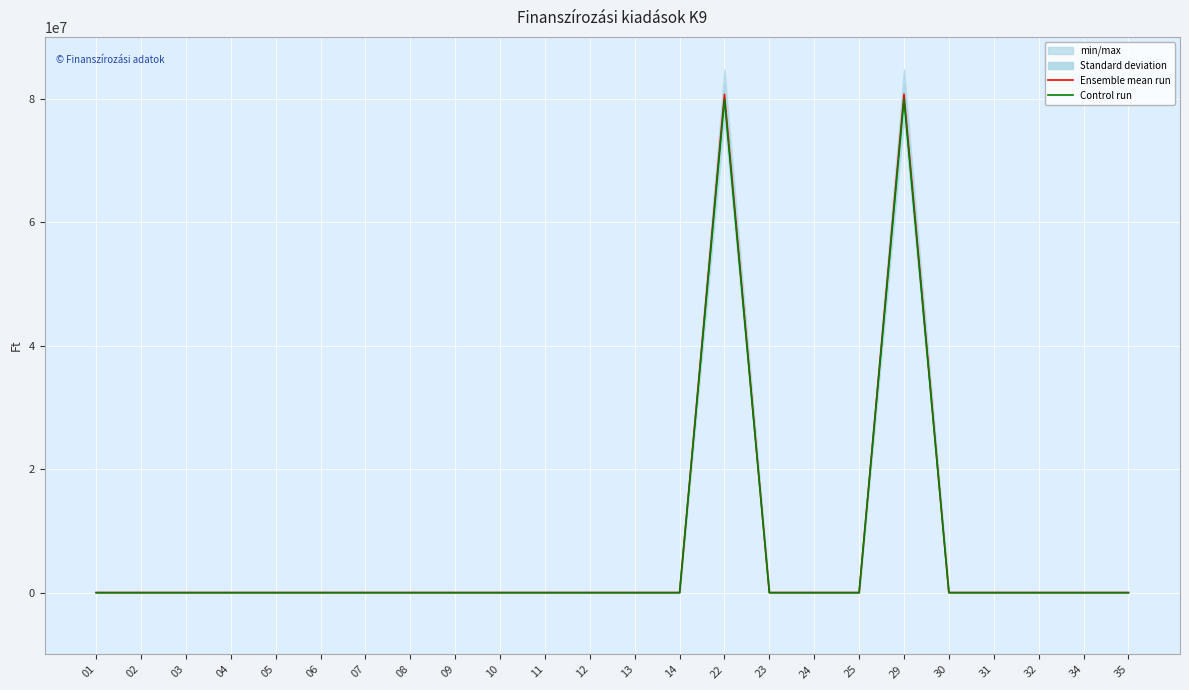

Is it true that Control run equals -31071801.7 at 02?

False